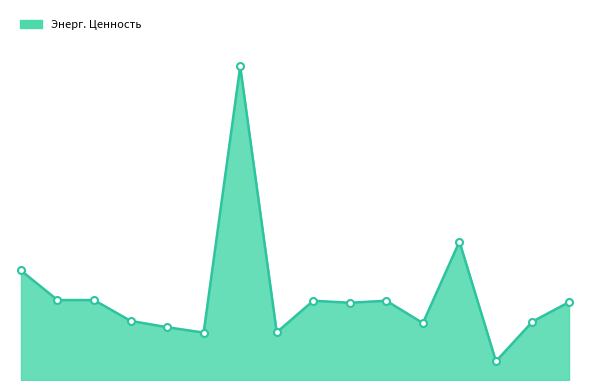

Does the chart have visible grid lines?

No